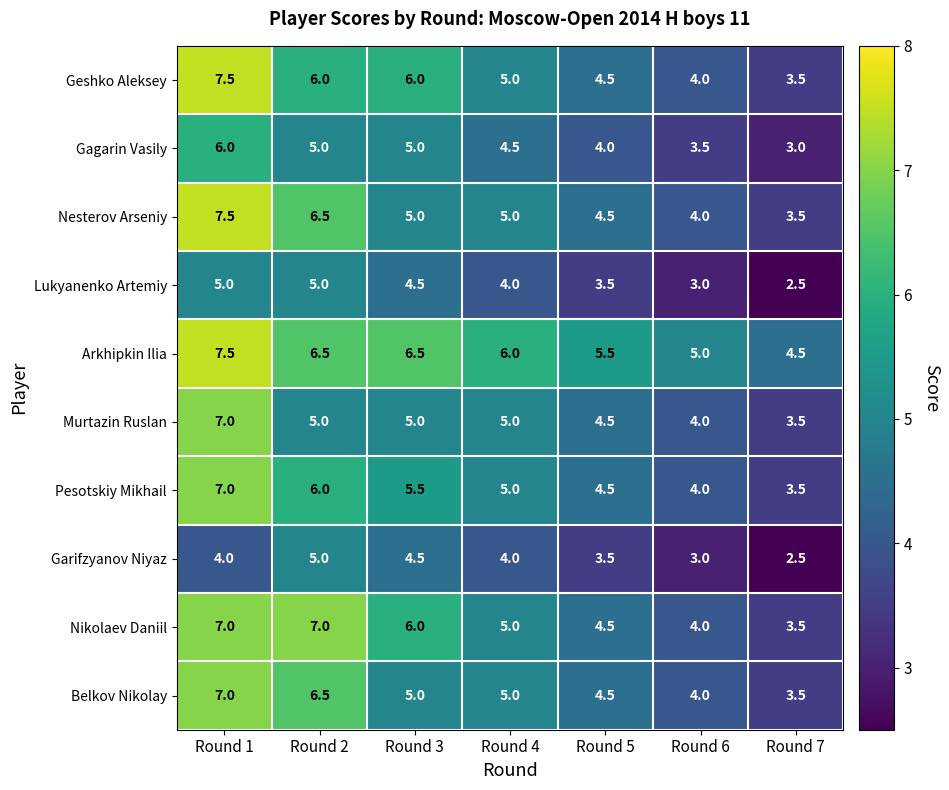

What is the smallest value displayed?

2.5